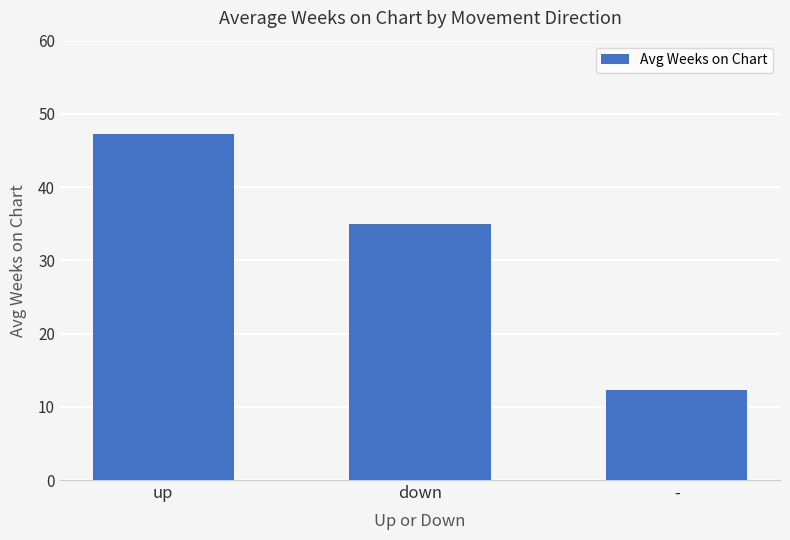

What value does the data have at down?

35.0